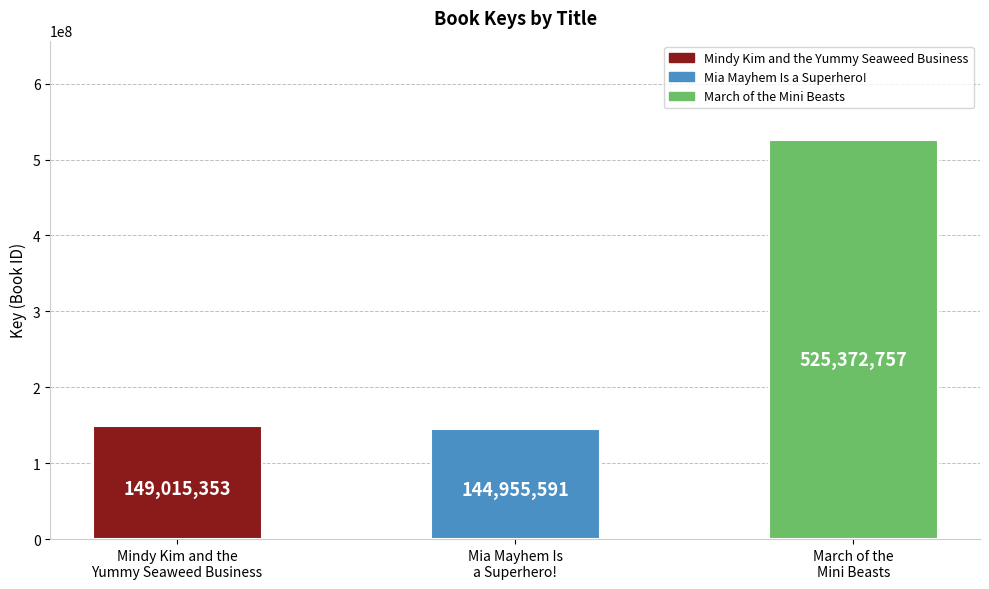

Count the number of data series in this chart.

1